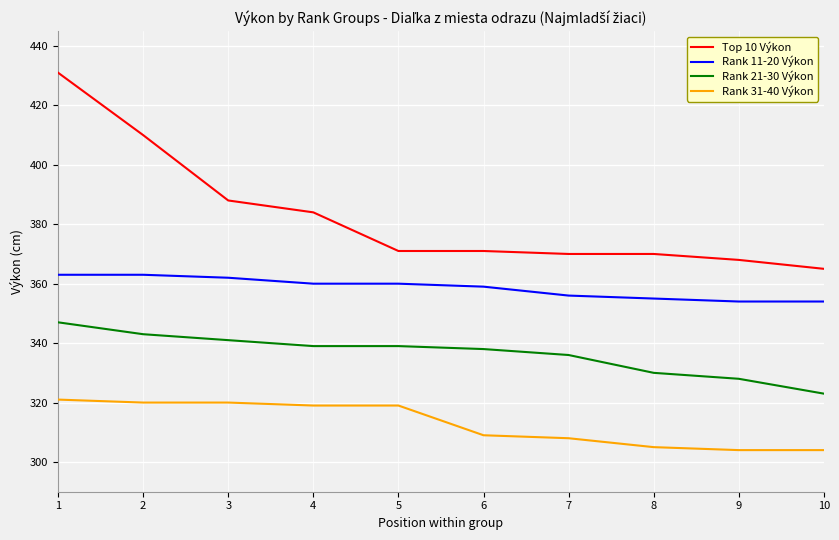

True or false: Top 10 Výkon and Rank 21-30 Výkon cross at least once.

False